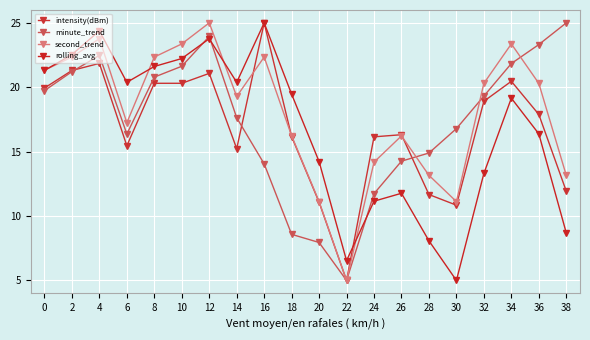

The value of second_trend at 16 is 39.0. True or false?

False